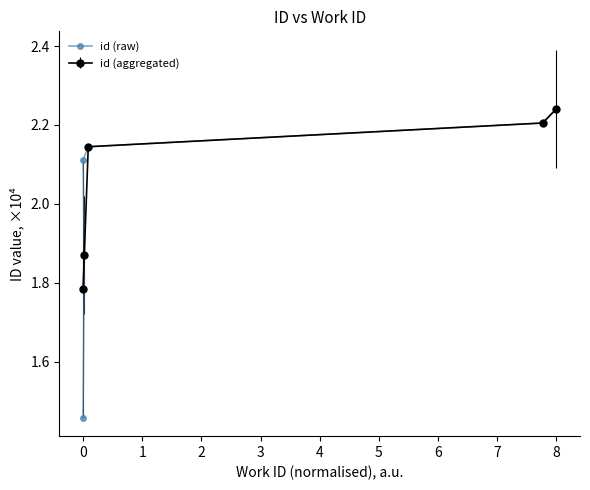

True or false: the data shows 1.3 at 8.

False